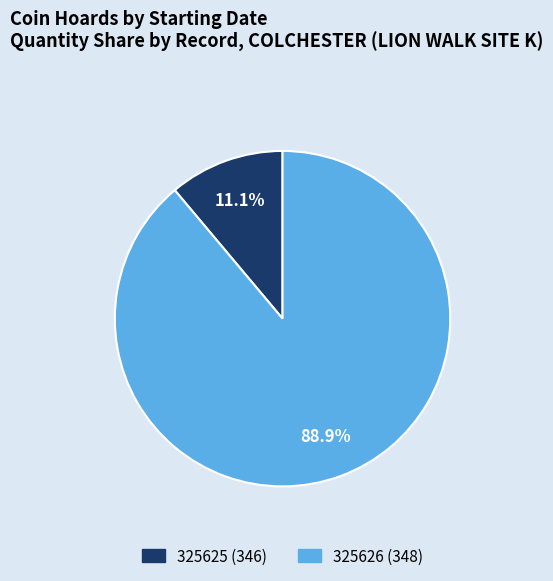

True or false: 325625 (346) accounts for 11% of the total.

True